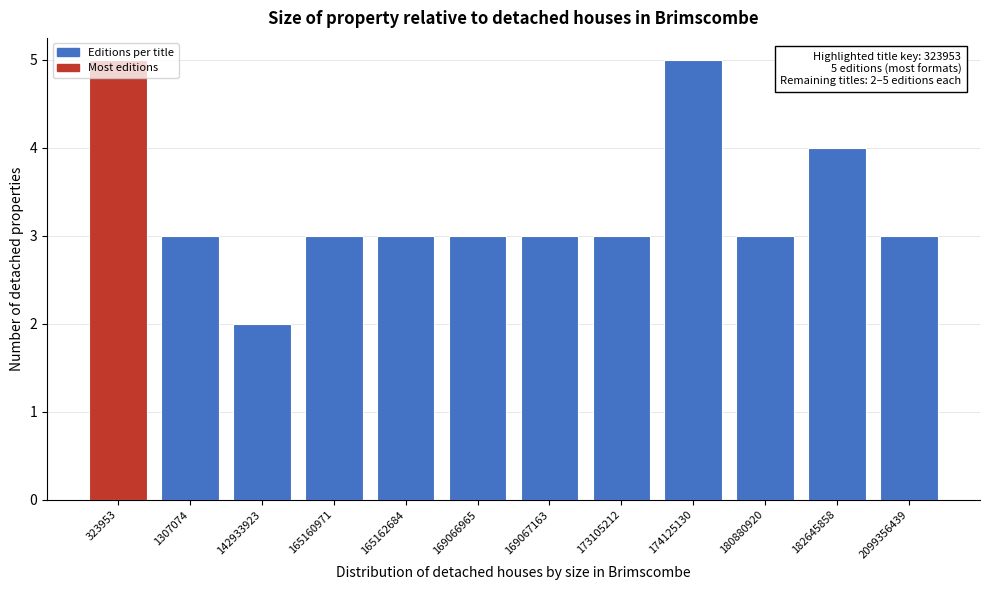

What is the maximum value shown in the chart?

5